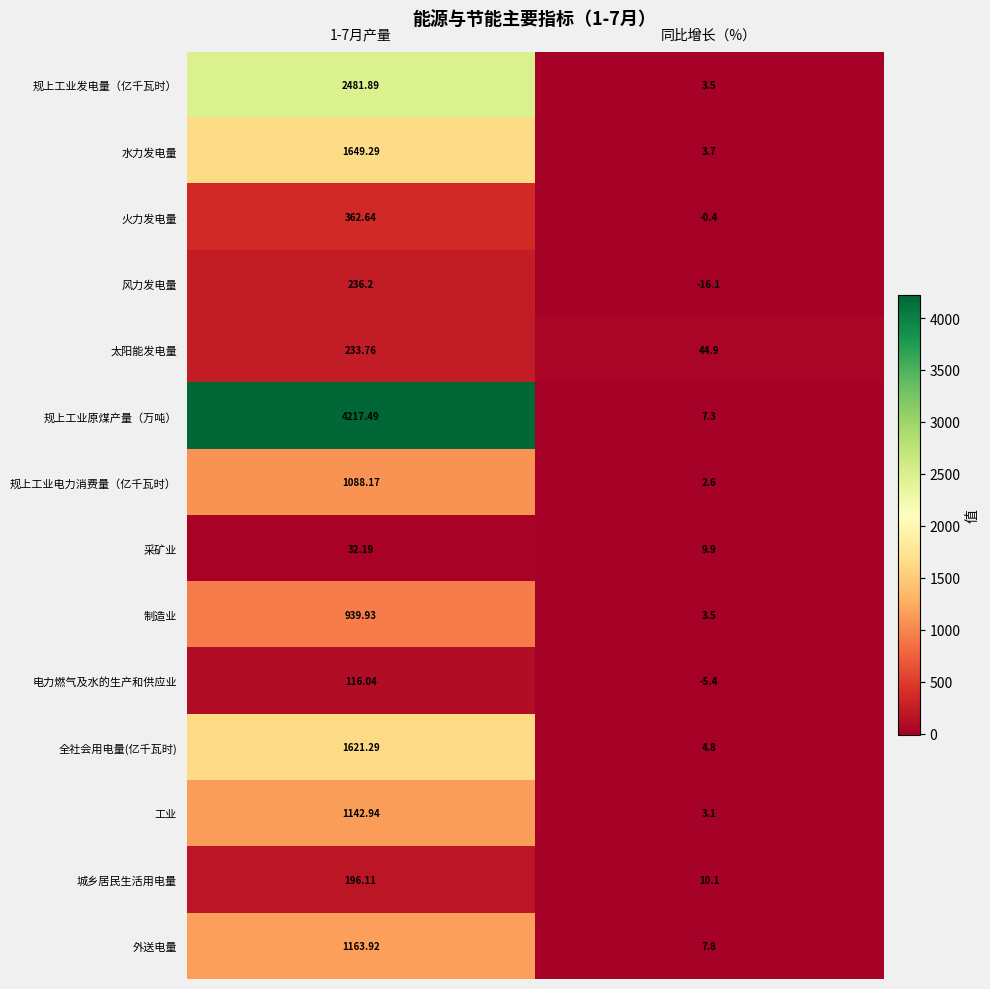

Which series has the largest total across all categories?

规上工业原煤产量（万吨）